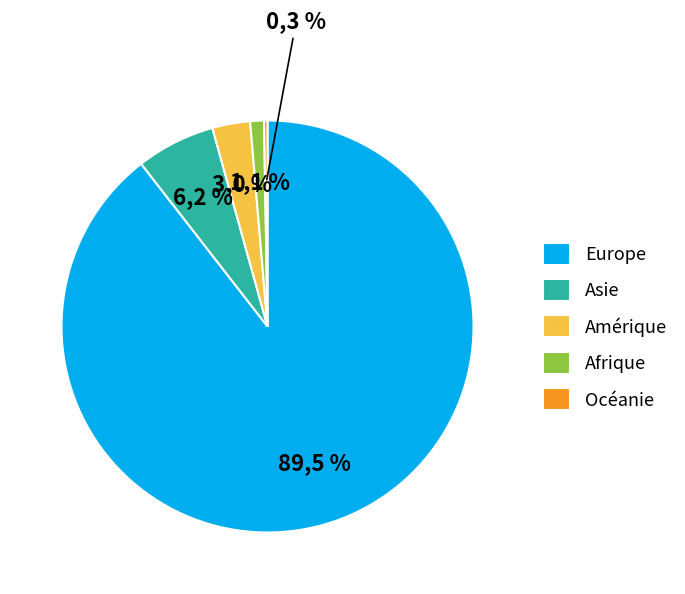

How many segments does this pie chart have?

5